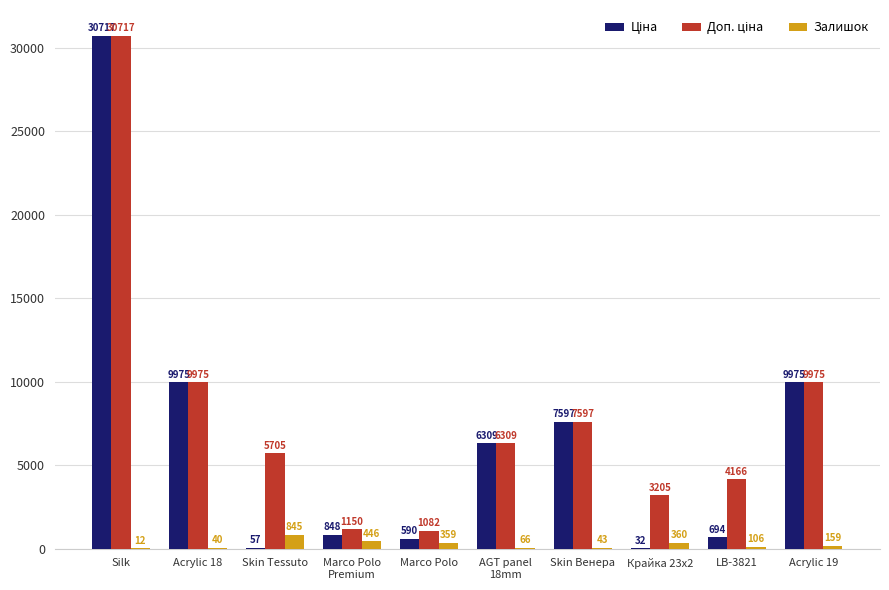

At which category is the sum across all series the highest?

Silk